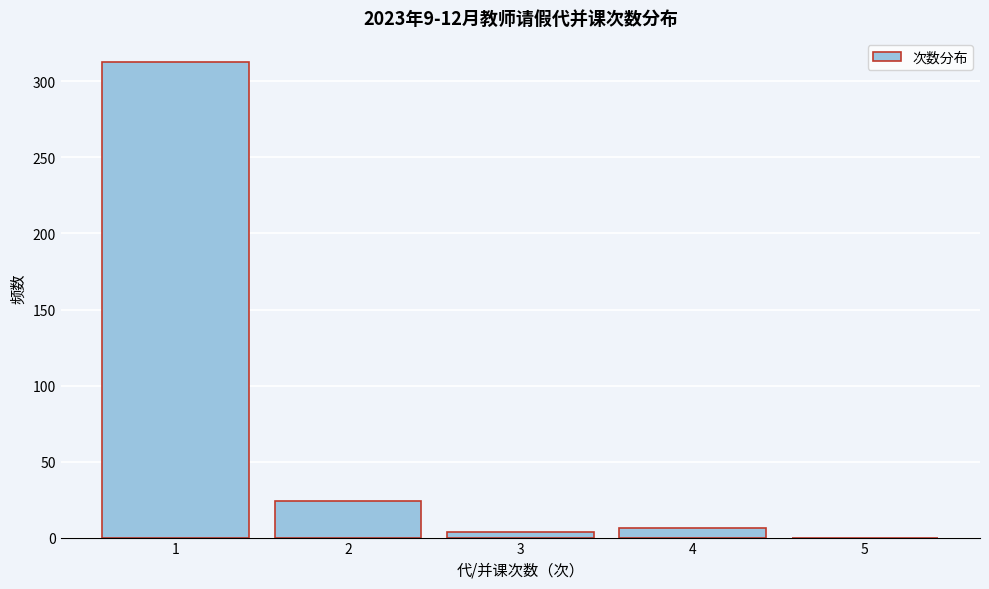

How tall is the bar that spans 1.5 to 2.5 on the x-axis? The values are not printed on the chart, so give them approximately, as read against the axis.

25